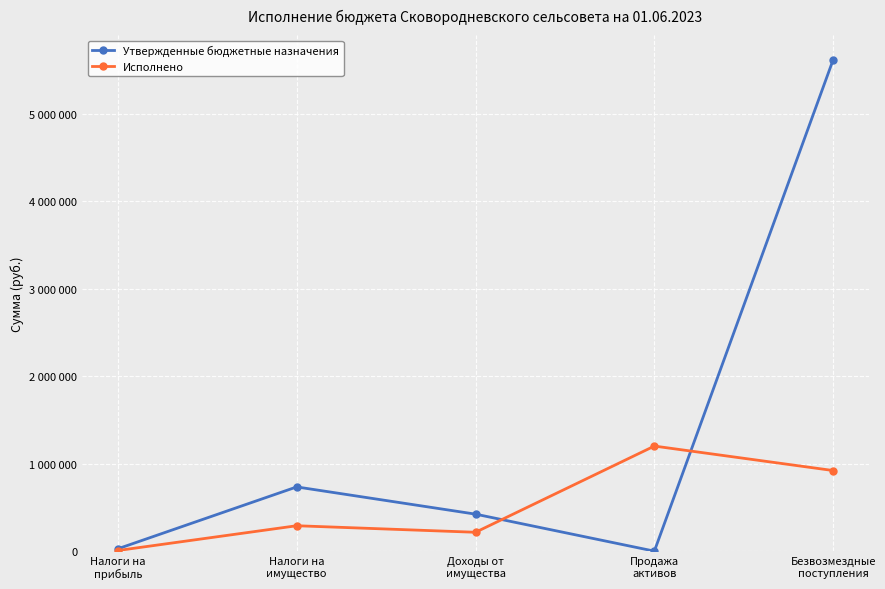

How many intersections are there between Исполнено and Утвержденные бюджетные назначения?

2